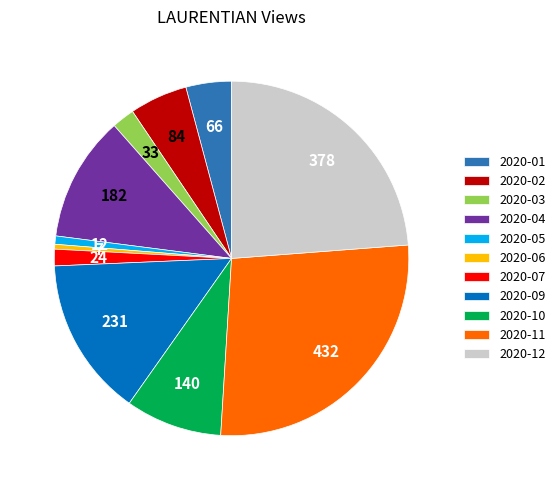

Which has a higher value, 2020-07 or 2020-05?

2020-07